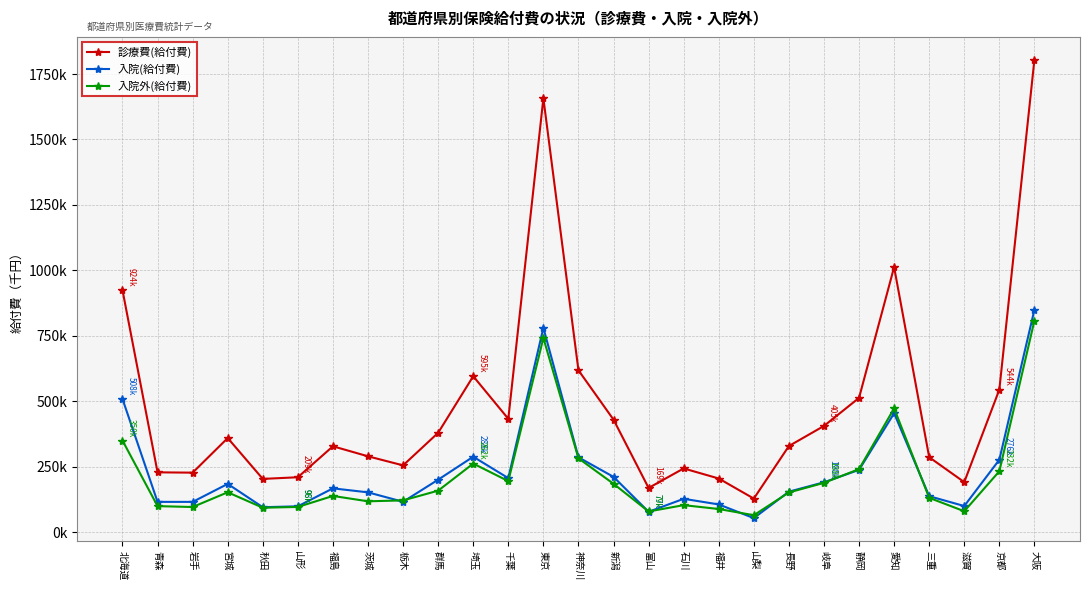

Does the chart have visible grid lines?

Yes